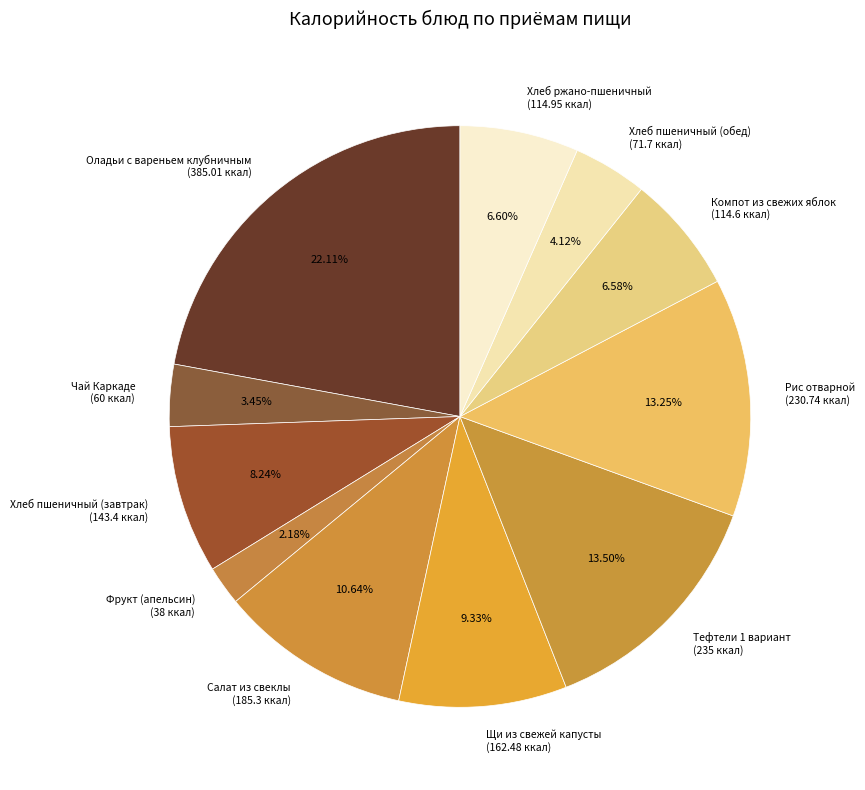

Which category has the biggest portion of the pie?

Оладьи с вареньем клубничным